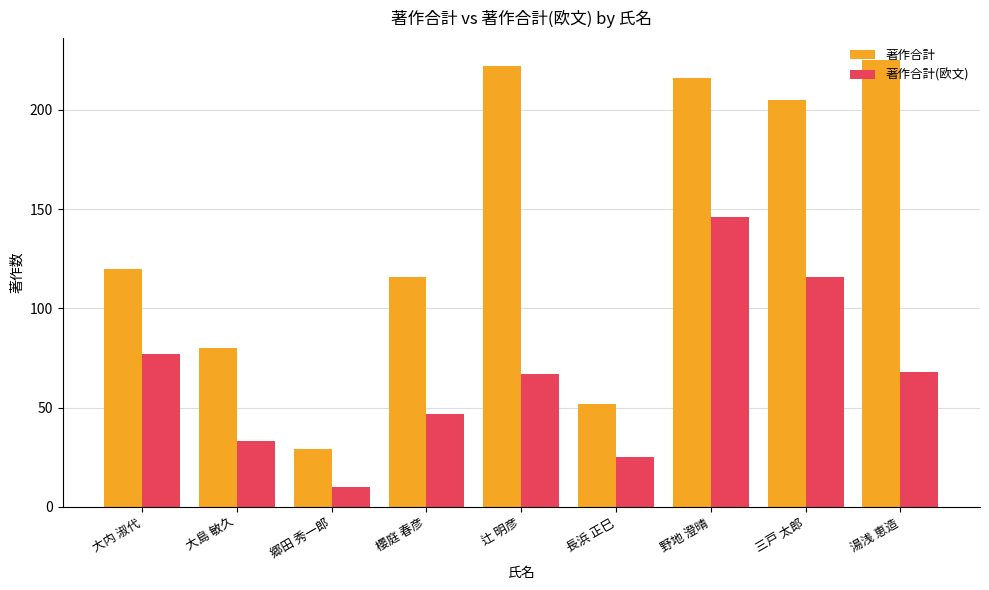

What is the sum of the 著作合計(欧文) values at 櫻庭 春彦 and 野地 澄晴?

193